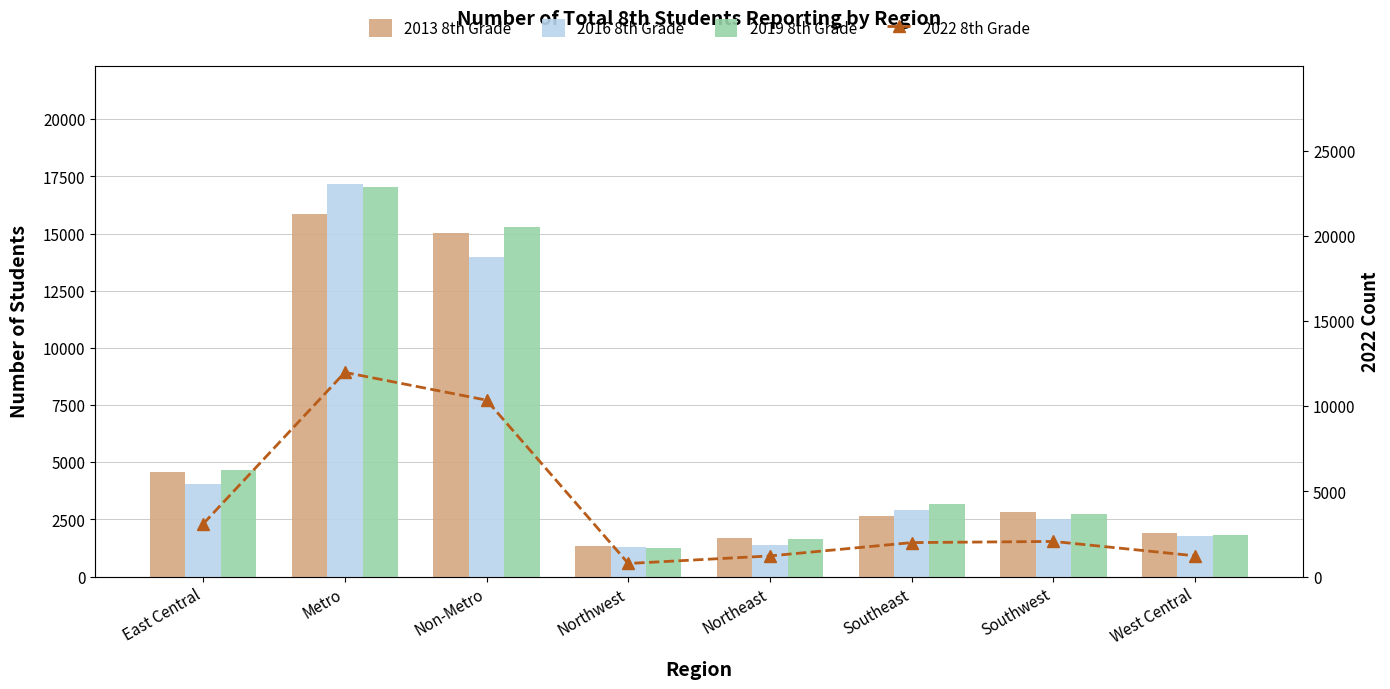

At which label does 2016 8th Grade first exceed 2926?

East Central